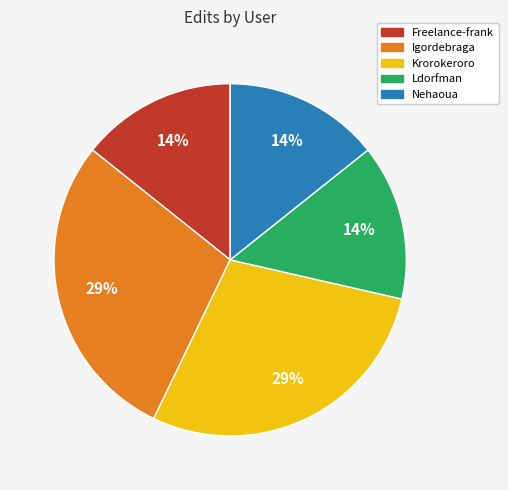

What percentage is the Igordebraga slice, to the nearest percent?

29%